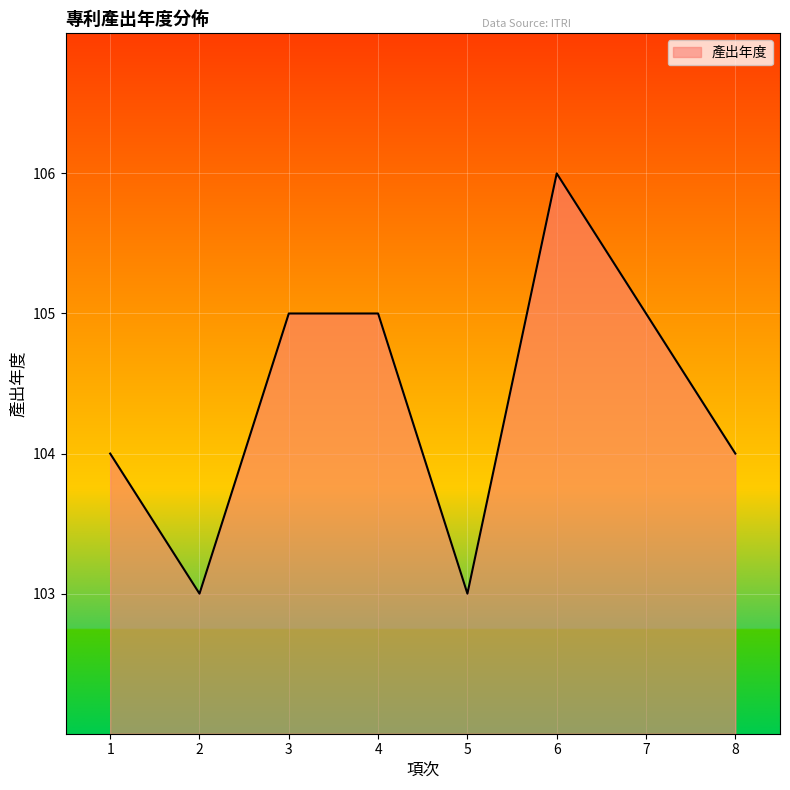

What is the greatest value displayed?

106